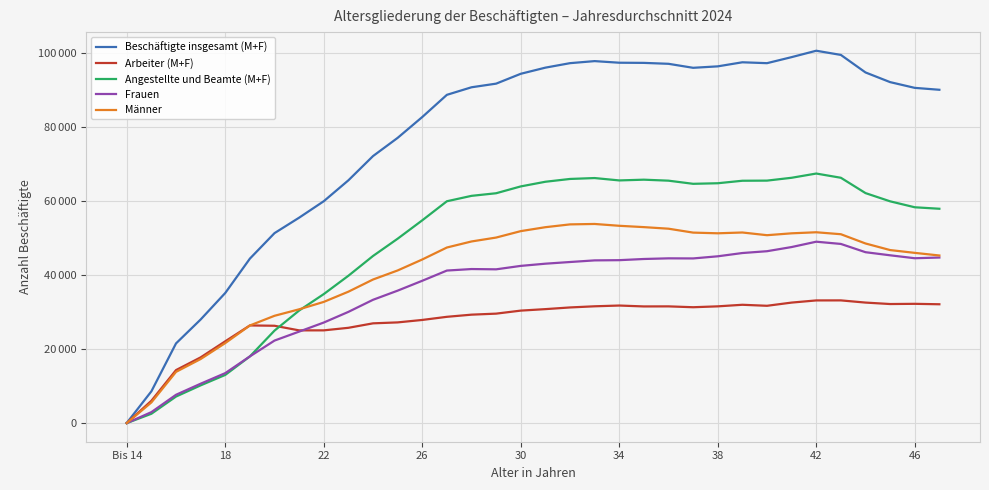

Does the chart display data point markers on the line(s)?

No